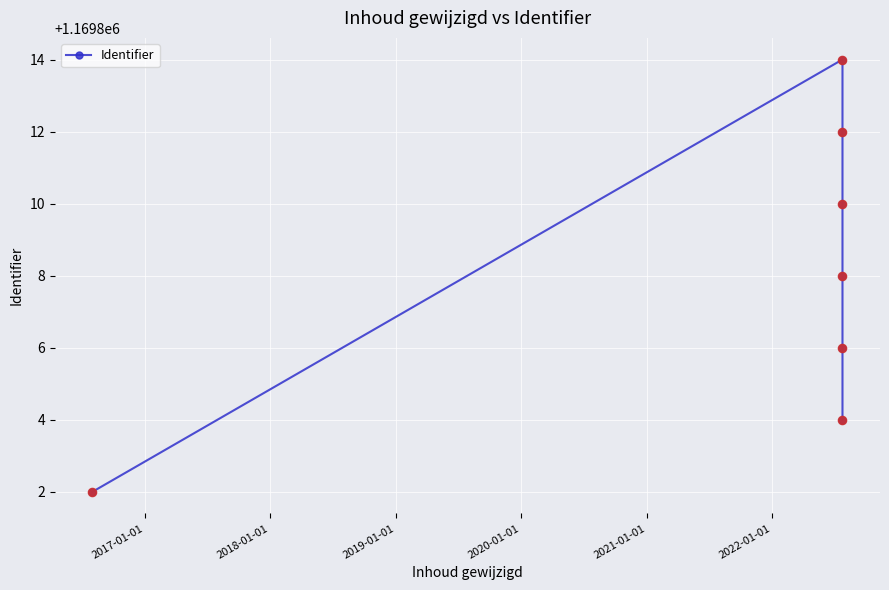

True or false: the data has more than 2 interior local peaks.

False